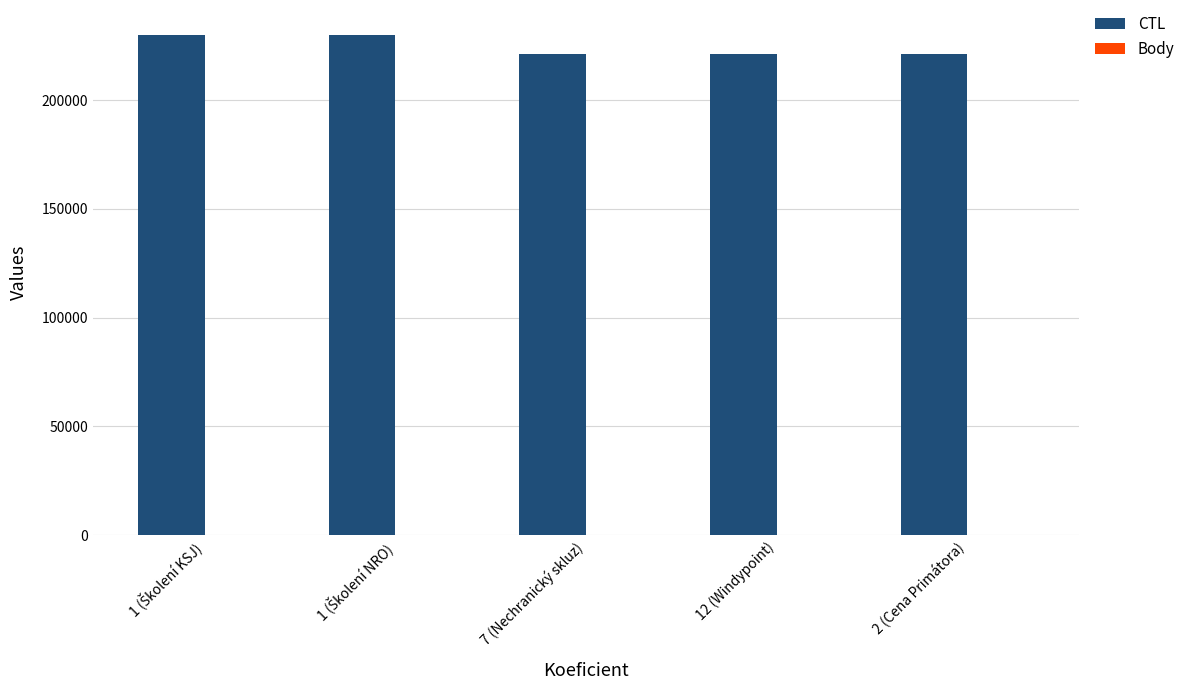

What is the sum of all CTL values?

1123419